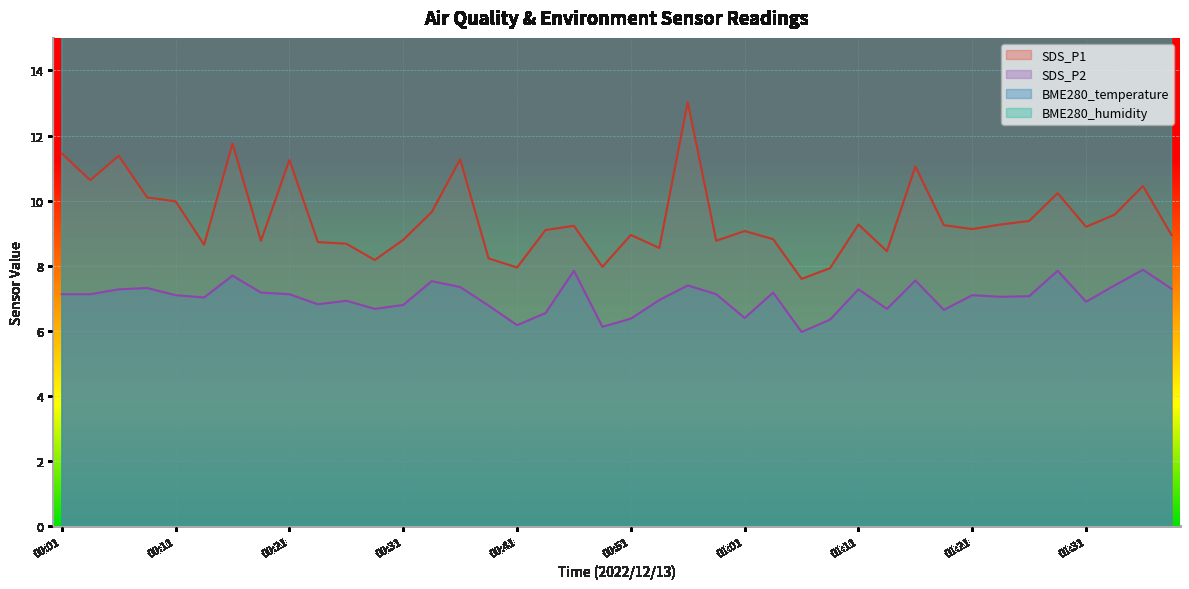

What is the difference between the second highest and second lowest values in the SDS_P1 series?

3.8